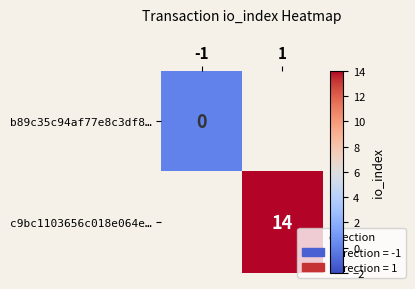

The c9bc1103656c018e064e… series shows 14 at 1. True or false?

True